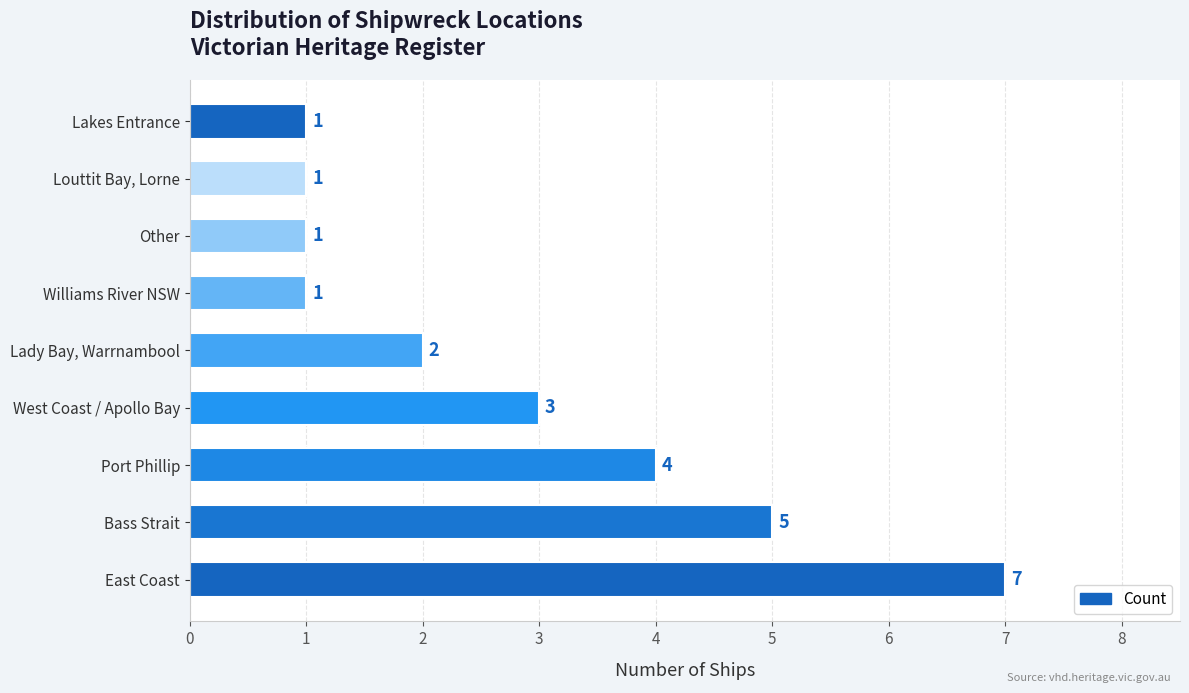

Count the values in the range 1 to 4.

7